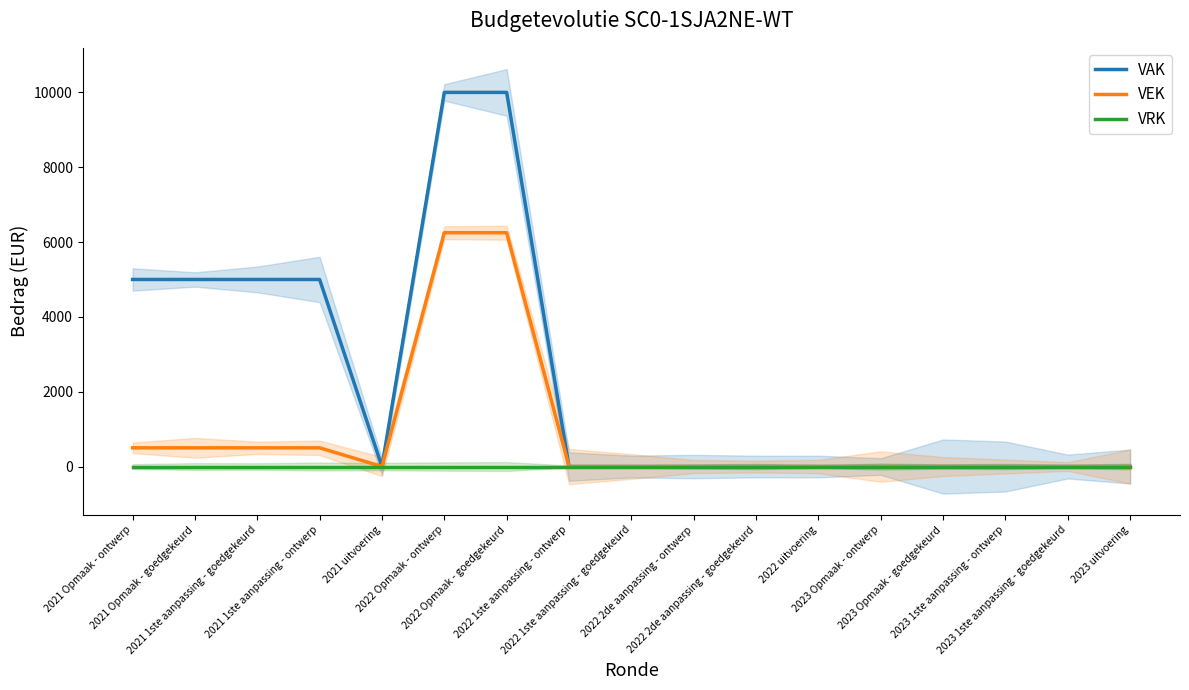

Reading right to left, list all the values displayed in this chart.

VAK: 2023 uitvoering=0	2023 1ste aanpassing - goedgekeurd=0	2023 1ste aanpassing - ontwerp=0	2023 Opmaak - goedgekeurd=0	2023 Opmaak - ontwerp=0	2022 uitvoering=0	2022 2de aanpassing - goedgekeurd=0	2022 2de aanpassing - ontwerp=0	2022 1ste aanpassing - goedgekeurd=0	2022 1ste aanpassing - ontwerp=0	2022 Opmaak - goedgekeurd=10000	2022 Opmaak - ontwerp=10000	2021 uitvoering=0	2021 1ste aanpassing - ontwerp=5000	2021 1ste aanpassing - goedgekeurd=5000	2021 Opmaak - goedgekeurd=5000	2021 Opmaak - ontwerp=5000
VEK: 2023 uitvoering=0	2023 1ste aanpassing - goedgekeurd=0	2023 1ste aanpassing - ontwerp=0	2023 Opmaak - goedgekeurd=0	2023 Opmaak - ontwerp=0	2022 uitvoering=0	2022 2de aanpassing - goedgekeurd=0	2022 2de aanpassing - ontwerp=0	2022 1ste aanpassing - goedgekeurd=0	2022 1ste aanpassing - ontwerp=0	2022 Opmaak - goedgekeurd=6250	2022 Opmaak - ontwerp=6250	2021 uitvoering=0	2021 1ste aanpassing - ontwerp=500	2021 1ste aanpassing - goedgekeurd=500	2021 Opmaak - goedgekeurd=500	2021 Opmaak - ontwerp=500
VRK: 2023 uitvoering=0	2023 1ste aanpassing - goedgekeurd=0	2023 1ste aanpassing - ontwerp=0	2023 Opmaak - goedgekeurd=0	2023 Opmaak - ontwerp=0	2022 uitvoering=0	2022 2de aanpassing - goedgekeurd=0	2022 2de aanpassing - ontwerp=0	2022 1ste aanpassing - goedgekeurd=0	2022 1ste aanpassing - ontwerp=0	2022 Opmaak - goedgekeurd=0	2022 Opmaak - ontwerp=0	2021 uitvoering=0	2021 1ste aanpassing - ontwerp=0	2021 1ste aanpassing - goedgekeurd=0	2021 Opmaak - goedgekeurd=0	2021 Opmaak - ontwerp=0